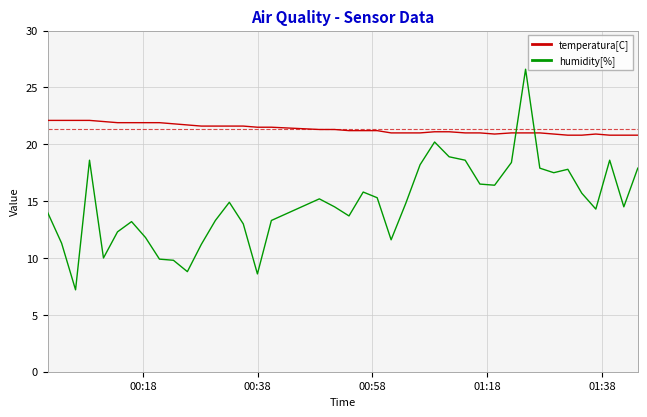

How many intersections are there between humidity[%] and temperatura[C]?

2